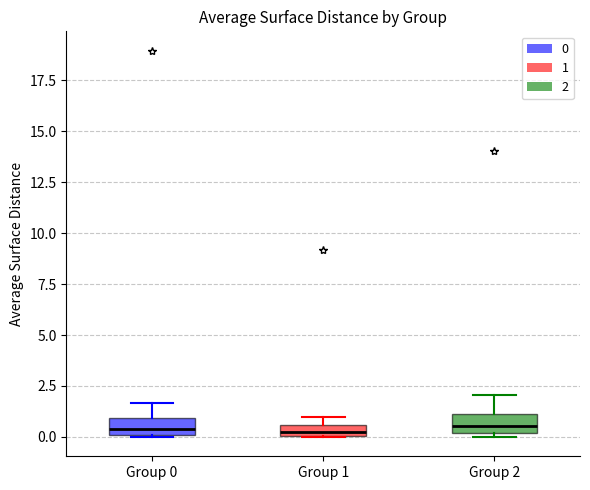

Where is the upper edge of the box for Group 1 on the y-axis? The values are not printed on the chart, so give them approximately, as read against the axis.

0.5